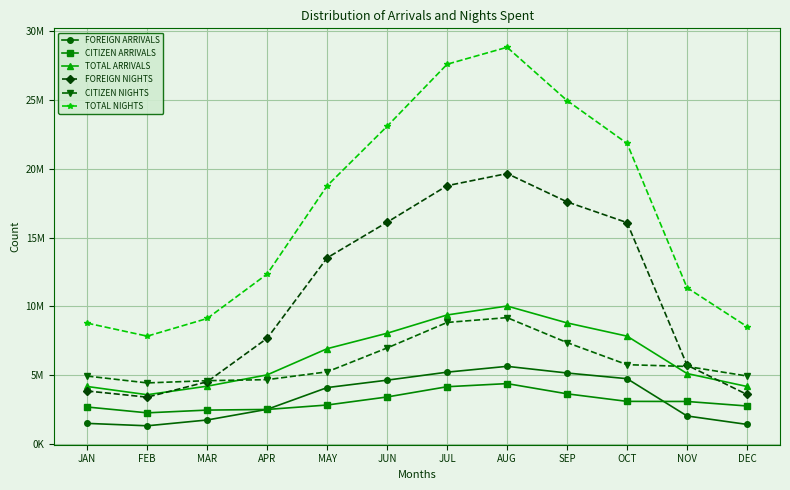

Reading left to right, what are all the values shown in this chart?

FOREIGN ARRIVALS: JAN=1492732	FEB=1317681	MAR=1740209	APR=2516309	MAY=4097542	JUN=4636321	JUL=5219266	AUG=5642337	SEP=5157187	OCT=4744273	NOV=2032605	DEC=1418456
CITIZEN ARRIVALS: JAN=2683637	FEB=2260308	MAR=2459821	APR=2506278	MAY=2829458	JUN=3414360	JUL=4160082	AUG=4386616	SEP=3642869	OCT=3093957	NOV=3087046	DEC=2758741
TOTAL ARRIVALS: JAN=4176369	FEB=3577989	MAR=4200030	APR=5022587	MAY=6927000	JUN=8050681	JUL=9379348	AUG=10028953	SEP=8800056	OCT=7838230	NOV=5119651	DEC=4177197
FOREIGN NIGHTS: JAN=3848931	FEB=3400921	MAR=4523248	APR=7685720	MAY=13536039	JUN=16126103	JUL=18782055	AUG=19665412	SEP=17604814	OCT=16096077	NOV=5728292	DEC=3595029
CITIZEN NIGHTS: JAN=4934115	FEB=4436801	MAR=4599554	APR=4674517	MAY=5242769	JUN=6979935	JUL=8835224	AUG=9185770	SEP=7369313	OCT=5761973	NOV=5635237	DEC=4939981
TOTAL NIGHTS: JAN=8783046	FEB=7837722	MAR=9122802	APR=12360237	MAY=18778808	JUN=23106038	JUL=27617279	AUG=28851182	SEP=24974127	OCT=21858050	NOV=11363529	DEC=8535010